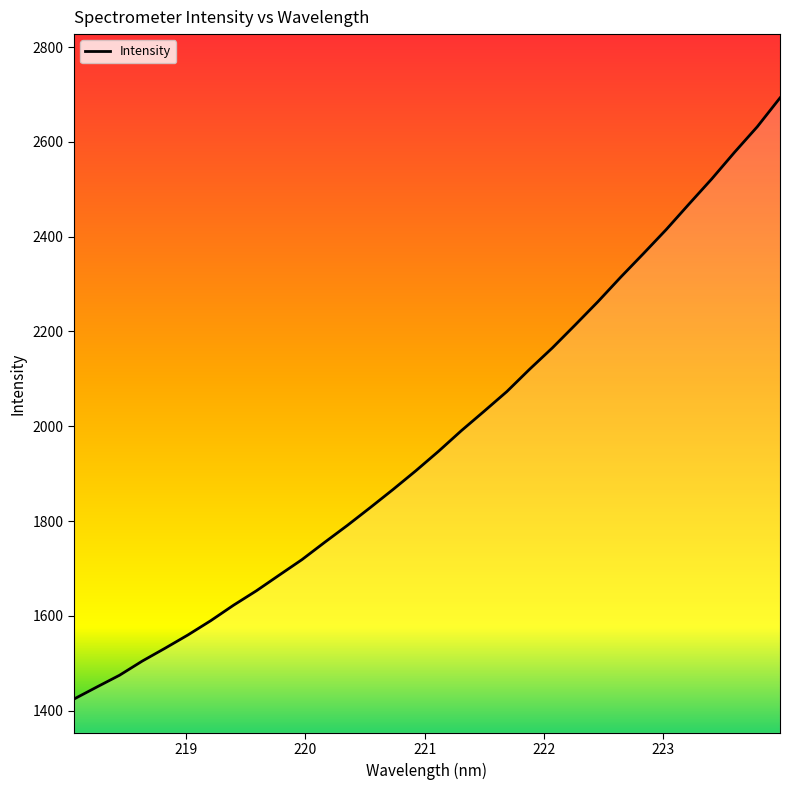

What is the minimum value shown in the chart?

1424.4